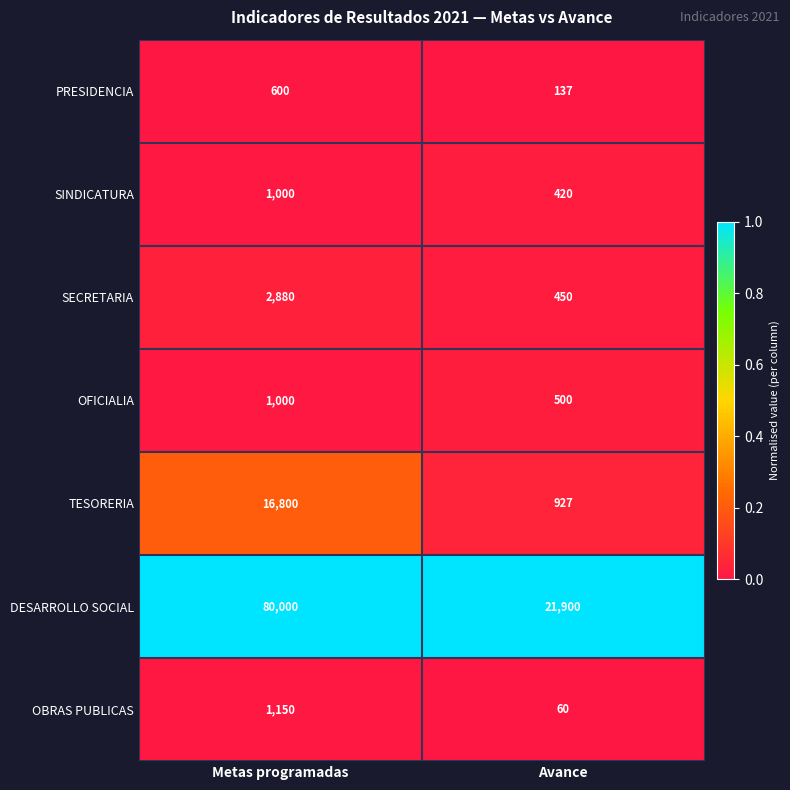

Which series has the largest total across all categories?

DESARROLLO SOCIAL